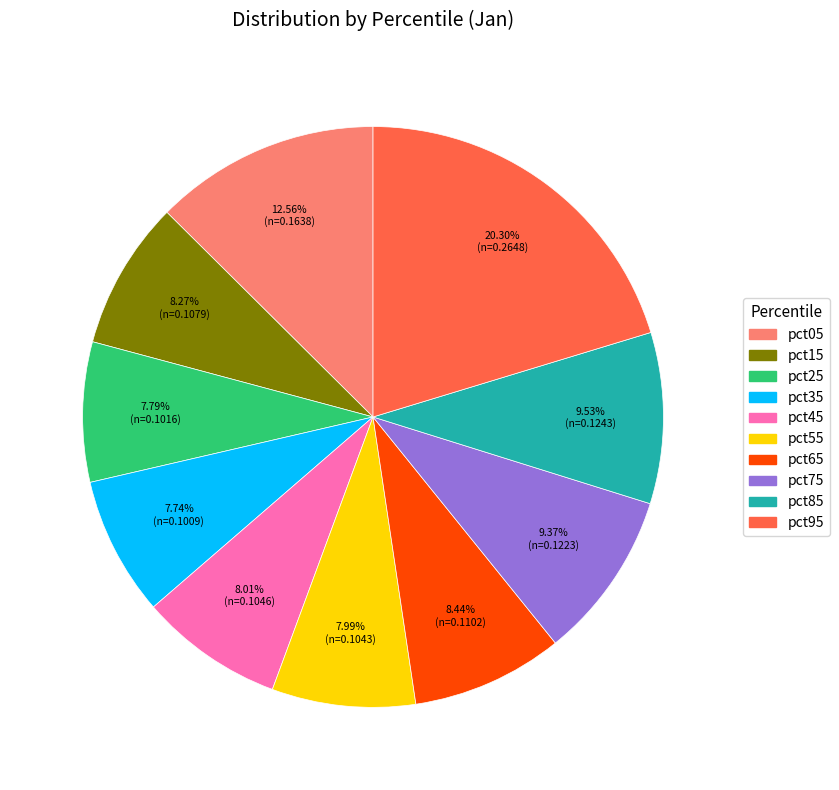

What is the largest slice in the pie chart?

pct95